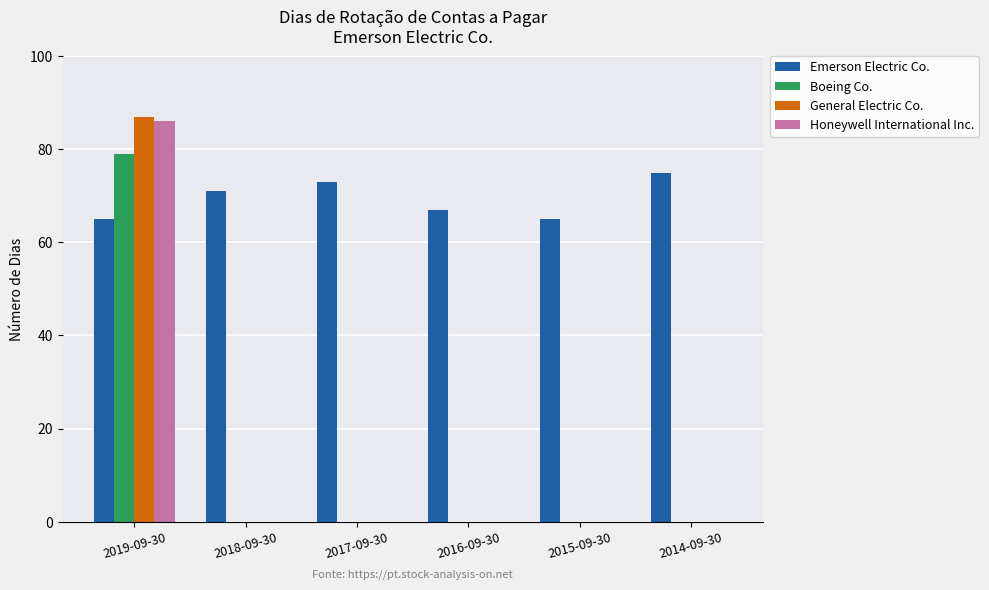

Between 2019-09-30 and 2017-09-30, which series saw the biggest shift?

General Electric Co.